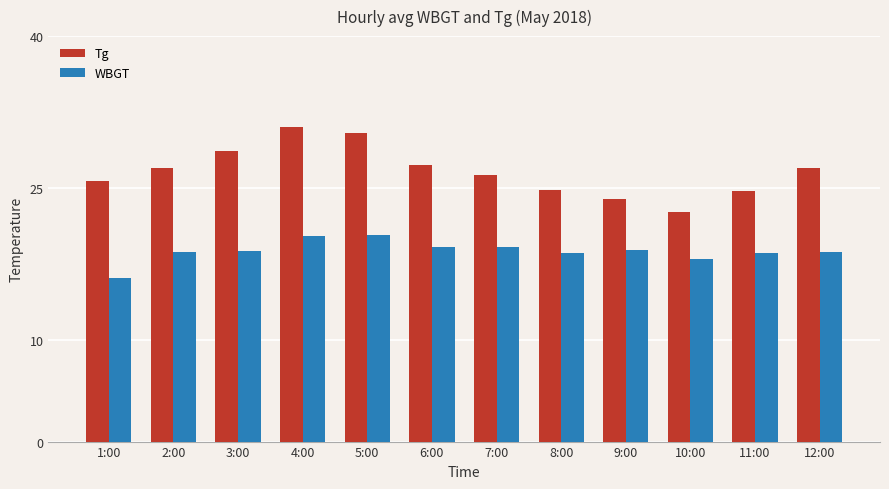

What position from the right is 9:00?

4